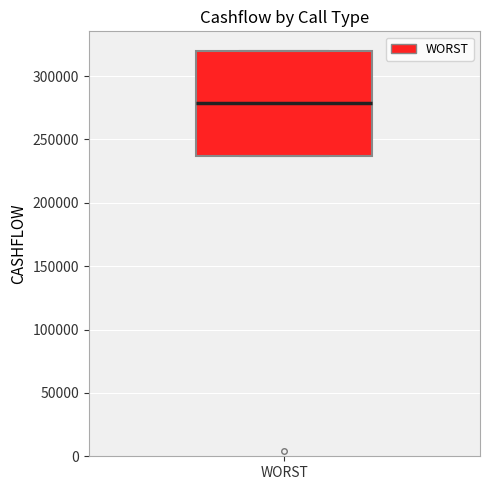

Where is the lower edge of the box for WORST on the y-axis? The values are not printed on the chart, so give them approximately, as read against the axis.

235000